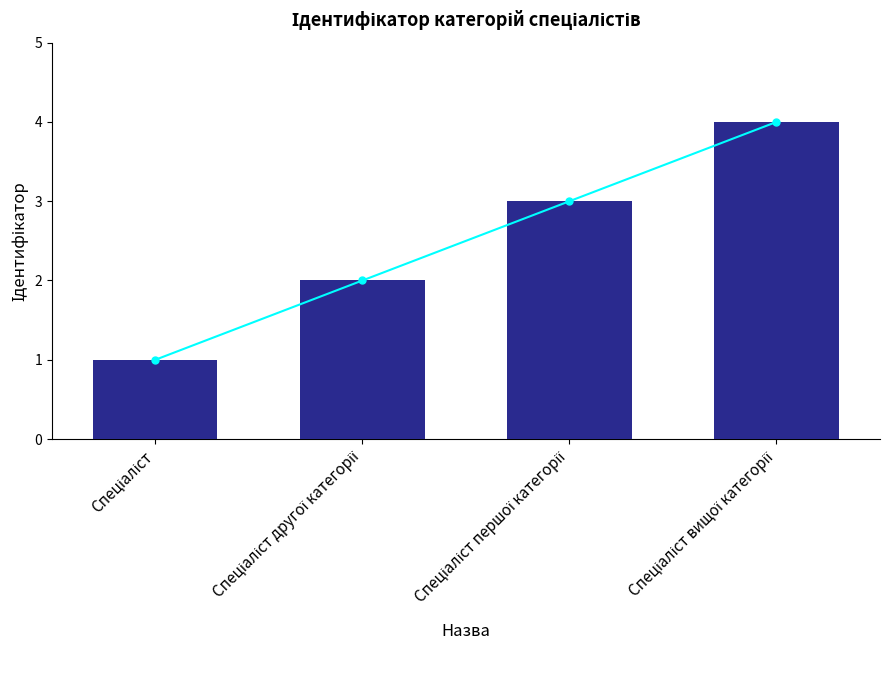

Between Спеціаліст вищої категорії and Спеціаліст другої категорії, which is larger?

Спеціаліст вищої категорії